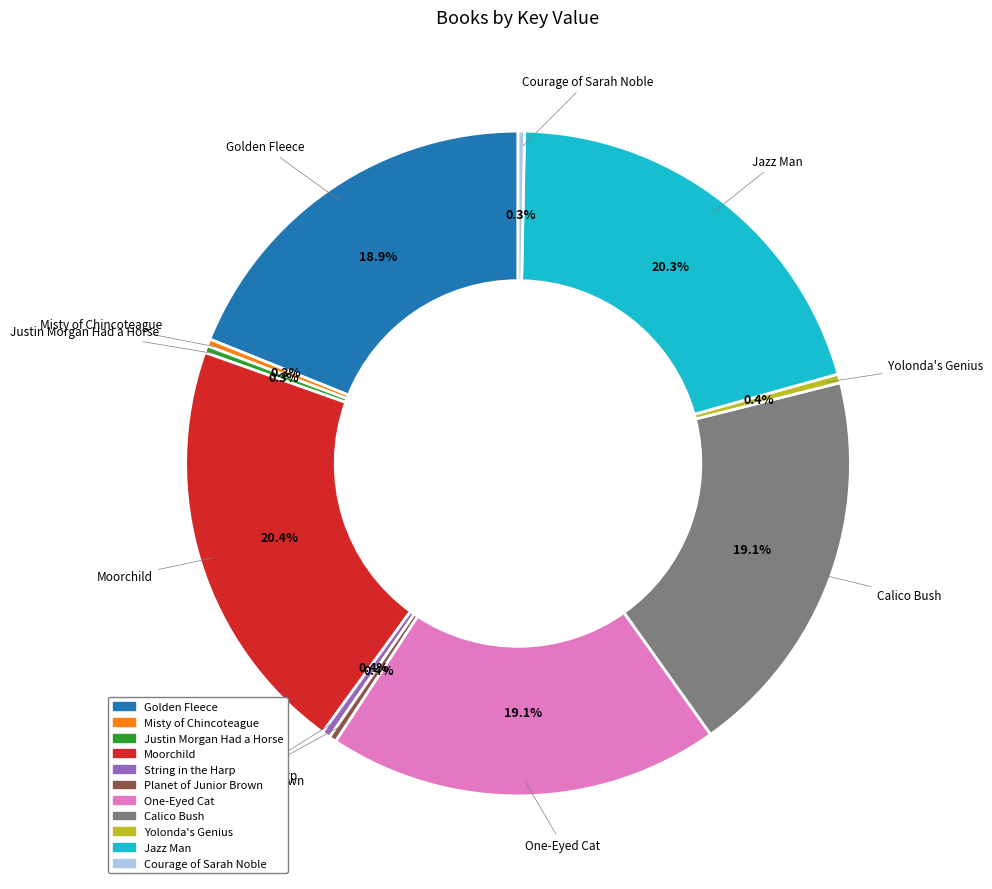

Which has a higher value, Golden Fleece or String in the Harp?

Golden Fleece